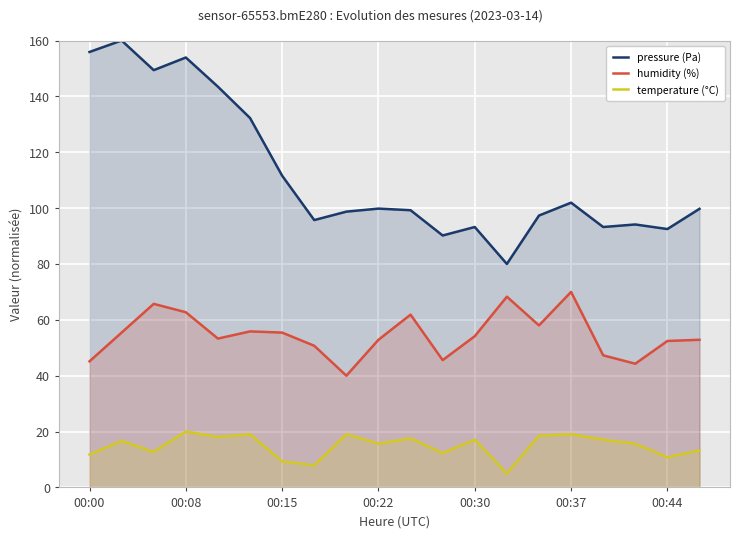

What are all the series names shown in the legend?

pressure (Pa), humidity (%), temperature (°C)